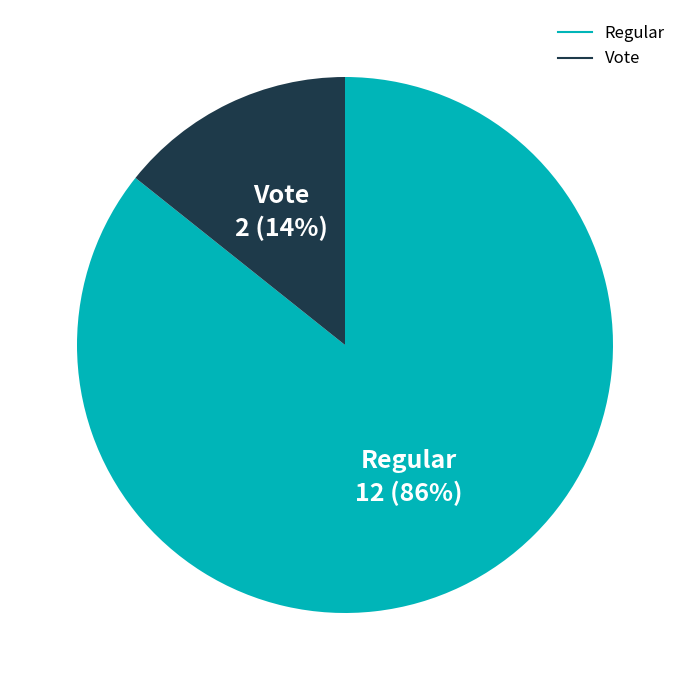

How many segments does this pie chart have?

2